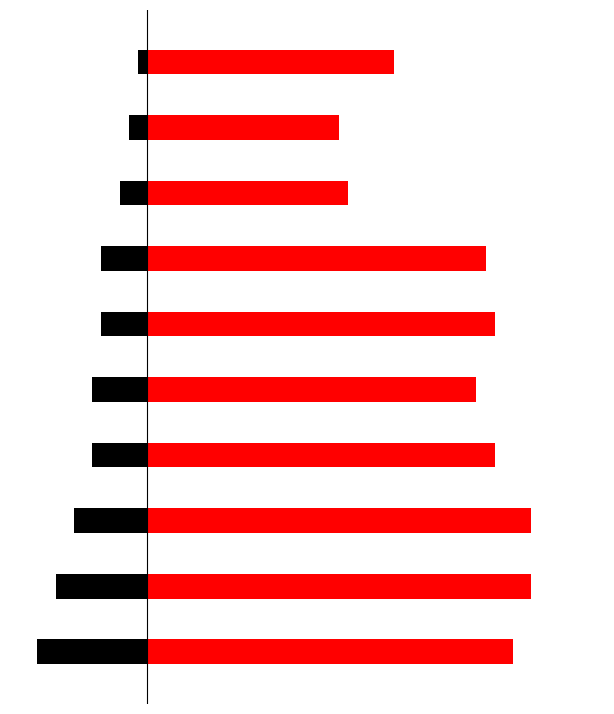

What is the average value of the Points series?

-6